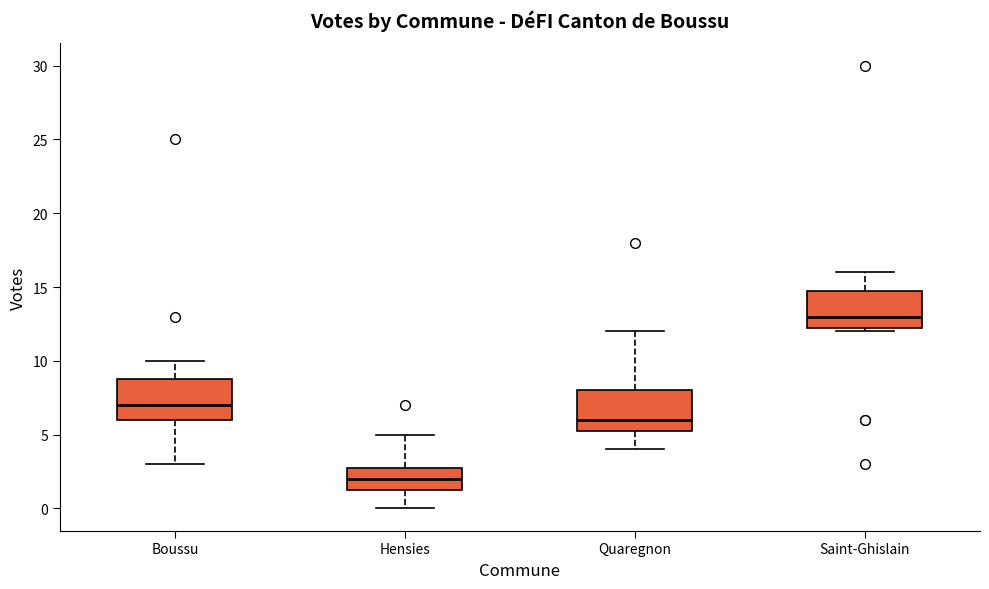

Reading left to right, read every box against the y-axis: the position of its median line, the range the box covers, and the ends of its whiskers. The values are not printed on the chart, so give them approximately, as read against the axis.

Boussu: median 7.0, box 6.0 to 9.0, whiskers 3.0 to 10.0
Hensies: median 2.0, box 1.5 to 3.0, whiskers 0.0 to 5.0
Quaregnon: median 6.0, box 5.5 to 8.0, whiskers 4.0 to 12.0
Saint-Ghislain: median 13.0, box 12.5 to 15.0, whiskers 12.0 to 16.0